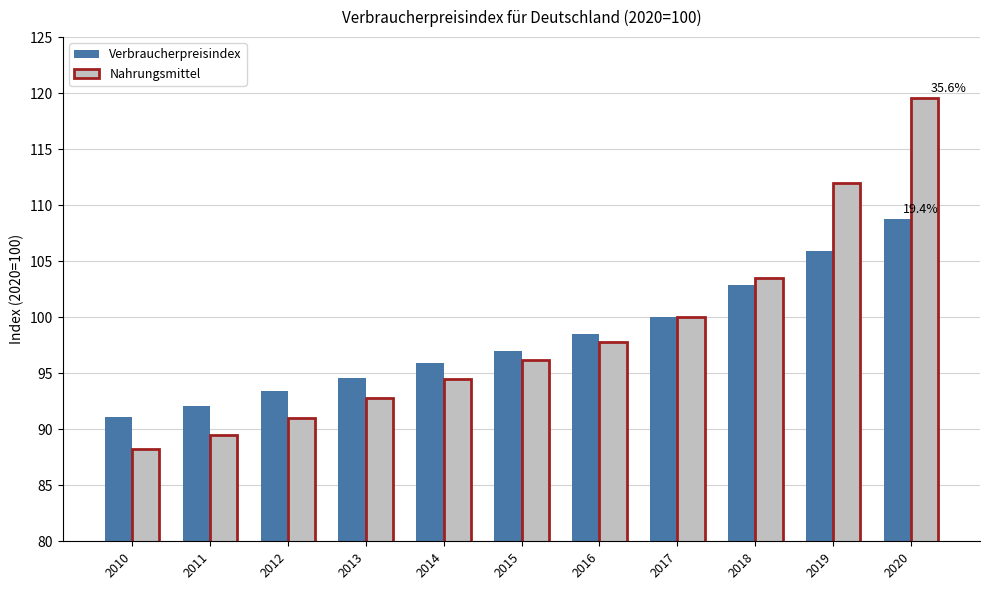

How many data points in Nahrungsmittel are above 96?

6